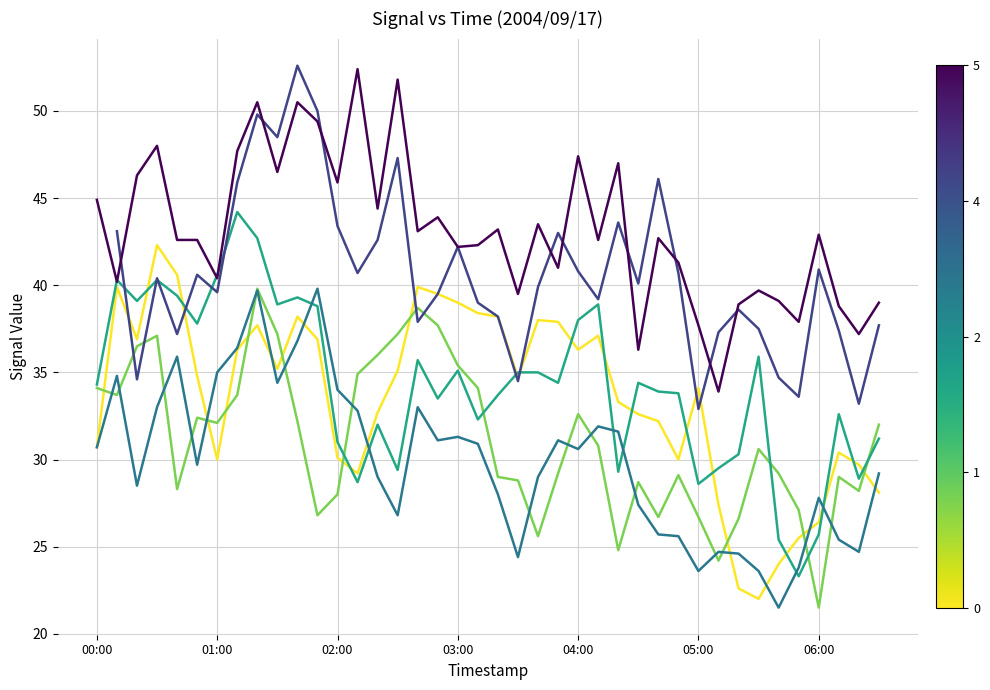

The col_3 (0.966) series shows 33.9 at 31. True or false?

True